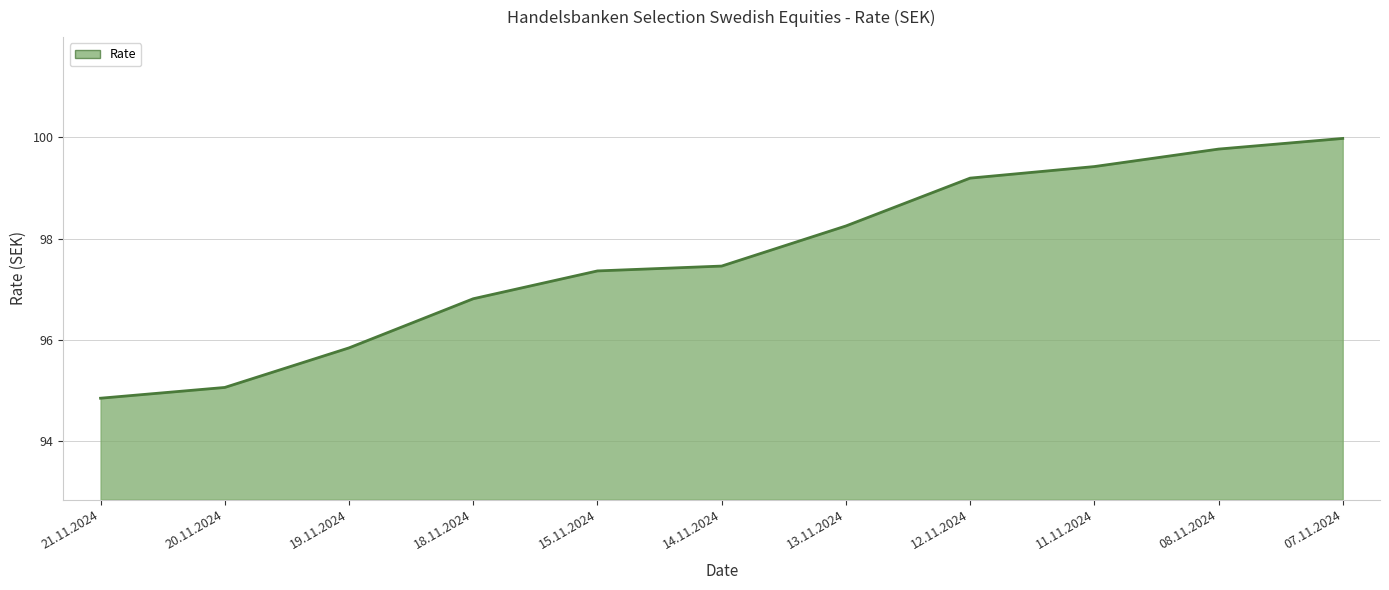

Reading left to right, what are all the values shown in this chart?

21.11.2024=94.9	20.11.2024=95.1	19.11.2024=95.8	18.11.2024=96.8	15.11.2024=97.4	14.11.2024=97.5	13.11.2024=98.2	12.11.2024=99.2	11.11.2024=99.4	08.11.2024=99.8	07.11.2024=100.0